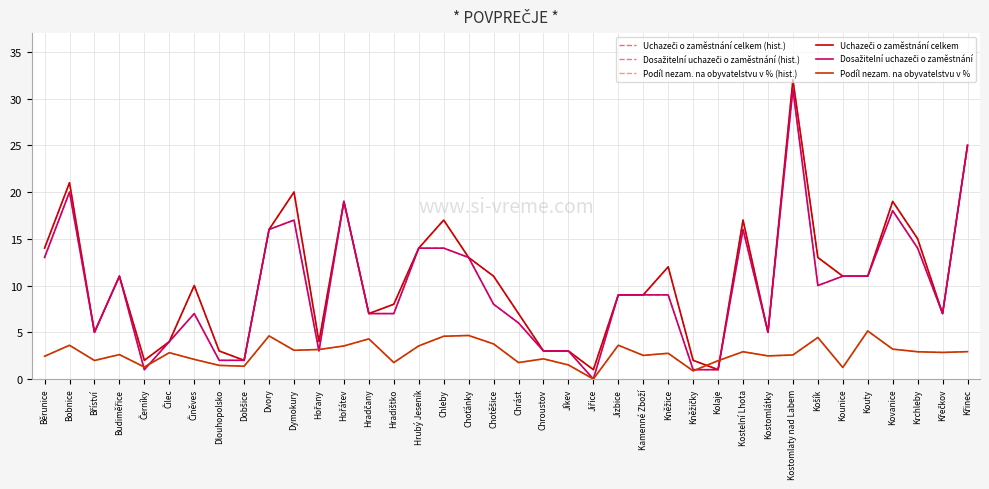

Reading left to right, extract all data points from this chart.

Uchazeči o zaměstnání celkem (hist.): Běrunice=14.0	Bobnice=21.0	Bříství=5.0	Budiměřice=11.0	Černíky=2.0	Čilec=4.0	Činěves=10.0	Dlouhopolsko=3.0	Dobšice=2.0	Dvory=16.0	Dymokury=20.0	Hořany=4.0	Hořátev=19.0	Hradčany=7.0	Hradištko=8.0	Hrubý Jeseník=14.0	Chleby=17.0	Choťánky=13.0	Chotěšice=11.0	Chrást=7.0	Chroustov=3.0	Jíkev=3.0	Jiřice=1.0	Jizbice=9.0	Kamenné Zboží=9.0	Kněžice=12.0	Kněžičky=2.0	Kolaje=1.0	Kostelní Lhota=17.0	Kostomlátky=5.0	Kostomlaty nad Labem=32.0	Košík=13.0	Kounice=11.0	Kouty=11.0	Kovanice=19.0	Krchleby=15.0	Křečkov=7.0	Křinec=25.0
Dosažitelní uchazeči o zaměstnání (hist.): Běrunice=13.0	Bobnice=20.0	Bříství=5.0	Budiměřice=11.0	Černíky=1.0	Čilec=4.0	Činěves=7.0	Dlouhopolsko=2.0	Dobšice=2.0	Dvory=16.0	Dymokury=17.0	Hořany=3.0	Hořátev=19.0	Hradčany=7.0	Hradištko=7.0	Hrubý Jeseník=14.0	Chleby=14.0	Choťánky=13.0	Chotěšice=8.0	Chrást=6.0	Chroustov=3.0	Jíkev=3.0	Jiřice=0.0	Jizbice=9.0	Kamenné Zboží=9.0	Kněžice=9.0	Kněžičky=1.0	Kolaje=1.0	Kostelní Lhota=16.0	Kostomlátky=5.0	Kostomlaty nad Labem=31.0	Košík=10.0	Kounice=11.0	Kouty=11.0	Kovanice=18.0	Krchleby=14.0	Křečkov=7.0	Křinec=25.0
Podíl nezam. na obyvatelstvu v % (hist.): Běrunice=2.4	Bobnice=3.6	Bříství=2.0	Budiměřice=2.6	Černíky=1.3	Čilec=2.8	Činěves=2.1	Dlouhopolsko=1.5	Dobšice=1.4	Dvory=4.6	Dymokury=3.1	Hořany=3.2	Hořátev=3.5	Hradčany=4.3	Hradištko=1.8	Hrubý Jeseník=3.5	Chleby=4.6	Choťánky=4.7	Chotěšice=3.8	Chrást=1.8	Chroustov=2.2	Jíkev=1.5	Jiřice=0.0	Jizbice=3.6	Kamenné Zboží=2.5	Kněžice=2.8	Kněžičky=0.9	Kolaje=2.0	Kostelní Lhota=2.9	Kostomlátky=2.5	Kostomlaty nad Labem=2.6	Košík=4.4	Kounice=1.2	Kouty=5.1	Kovanice=3.2	Krchleby=2.9	Křečkov=2.8	Křinec=2.9
Uchazeči o zaměstnání celkem: Běrunice=14.0	Bobnice=21.0	Bříství=5.0	Budiměřice=11.0	Černíky=2.0	Čilec=4.0	Činěves=10.0	Dlouhopolsko=3.0	Dobšice=2.0	Dvory=16.0	Dymokury=20.0	Hořany=4.0	Hořátev=19.0	Hradčany=7.0	Hradištko=8.0	Hrubý Jeseník=14.0	Chleby=17.0	Choťánky=13.0	Chotěšice=11.0	Chrást=7.0	Chroustov=3.0	Jíkev=3.0	Jiřice=1.0	Jizbice=9.0	Kamenné Zboží=9.0	Kněžice=12.0	Kněžičky=2.0	Kolaje=1.0	Kostelní Lhota=17.0	Kostomlátky=5.0	Kostomlaty nad Labem=32.0	Košík=13.0	Kounice=11.0	Kouty=11.0	Kovanice=19.0	Krchleby=15.0	Křečkov=7.0	Křinec=25.0
Dosažitelní uchazeči o zaměstnání: Běrunice=13.0	Bobnice=20.0	Bříství=5.0	Budiměřice=11.0	Černíky=1.0	Čilec=4.0	Činěves=7.0	Dlouhopolsko=2.0	Dobšice=2.0	Dvory=16.0	Dymokury=17.0	Hořany=3.0	Hořátev=19.0	Hradčany=7.0	Hradištko=7.0	Hrubý Jeseník=14.0	Chleby=14.0	Choťánky=13.0	Chotěšice=8.0	Chrást=6.0	Chroustov=3.0	Jíkev=3.0	Jiřice=0.0	Jizbice=9.0	Kamenné Zboží=9.0	Kněžice=9.0	Kněžičky=1.0	Kolaje=1.0	Kostelní Lhota=16.0	Kostomlátky=5.0	Kostomlaty nad Labem=31.0	Košík=10.0	Kounice=11.0	Kouty=11.0	Kovanice=18.0	Krchleby=14.0	Křečkov=7.0	Křinec=25.0
Podíl nezam. na obyvatelstvu v %: Běrunice=2.4	Bobnice=3.6	Bříství=2.0	Budiměřice=2.6	Černíky=1.3	Čilec=2.8	Činěves=2.1	Dlouhopolsko=1.5	Dobšice=1.4	Dvory=4.6	Dymokury=3.1	Hořany=3.2	Hořátev=3.5	Hradčany=4.3	Hradištko=1.8	Hrubý Jeseník=3.5	Chleby=4.6	Choťánky=4.7	Chotěšice=3.8	Chrást=1.8	Chroustov=2.2	Jíkev=1.5	Jiřice=0.0	Jizbice=3.6	Kamenné Zboží=2.5	Kněžice=2.8	Kněžičky=0.9	Kolaje=2.0	Kostelní Lhota=2.9	Kostomlátky=2.5	Kostomlaty nad Labem=2.6	Košík=4.4	Kounice=1.2	Kouty=5.1	Kovanice=3.2	Krchleby=2.9	Křečkov=2.8	Křinec=2.9